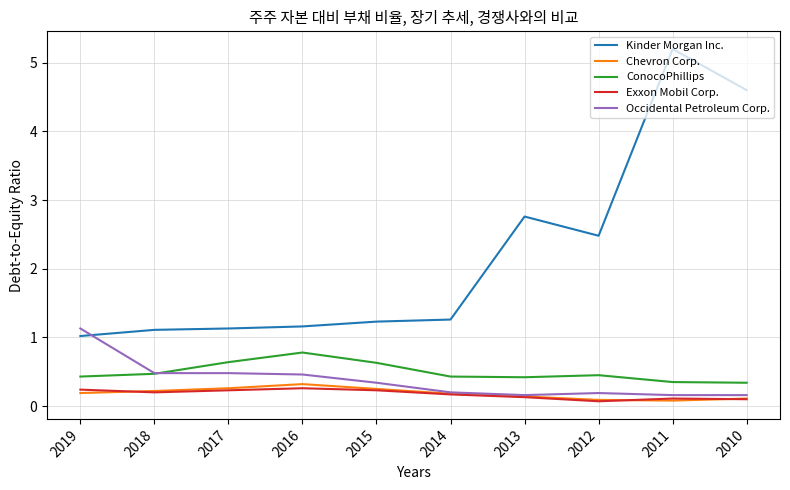

True or false: Chevron Corp. has a value of 0.3 at 2016.

True